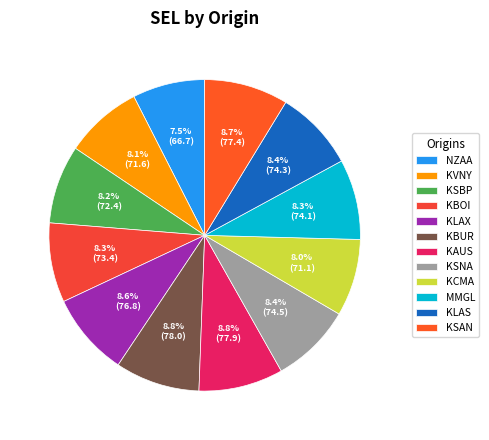

How many slices are in this pie chart?

12